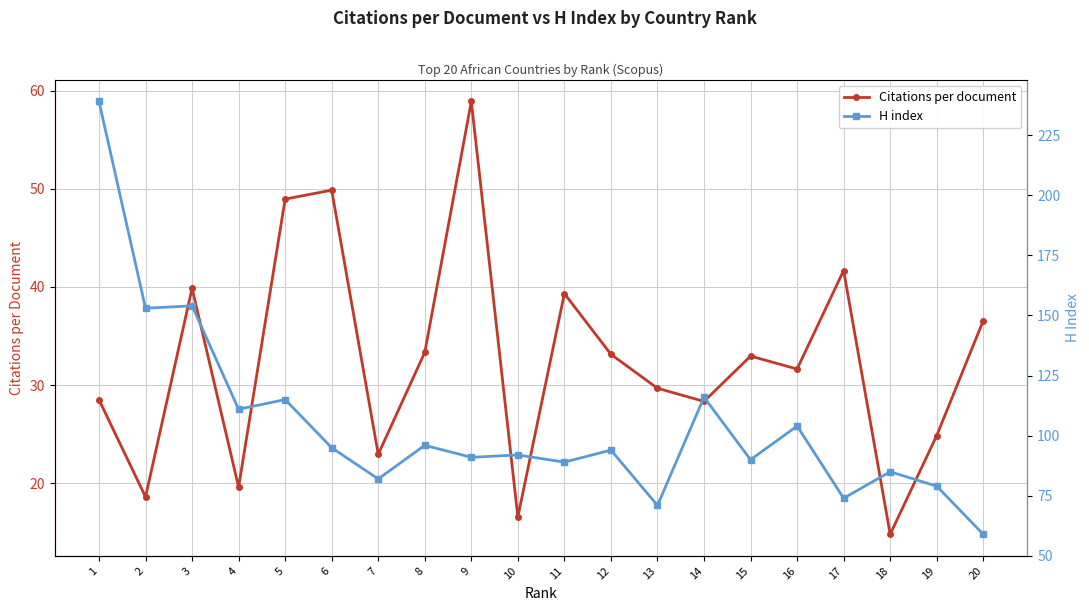

True or false: Citations per document and H index cross at least once.

False